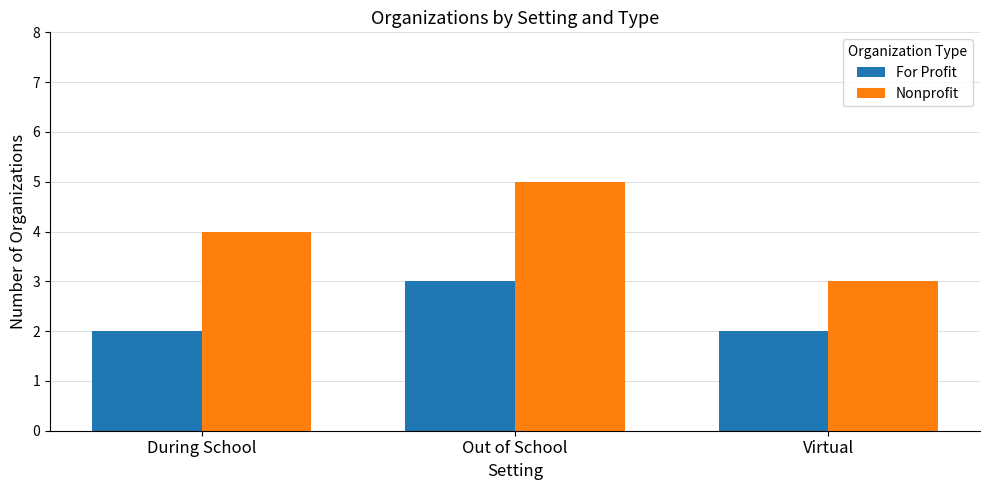

The value of For Profit at During School is 3. True or false?

False